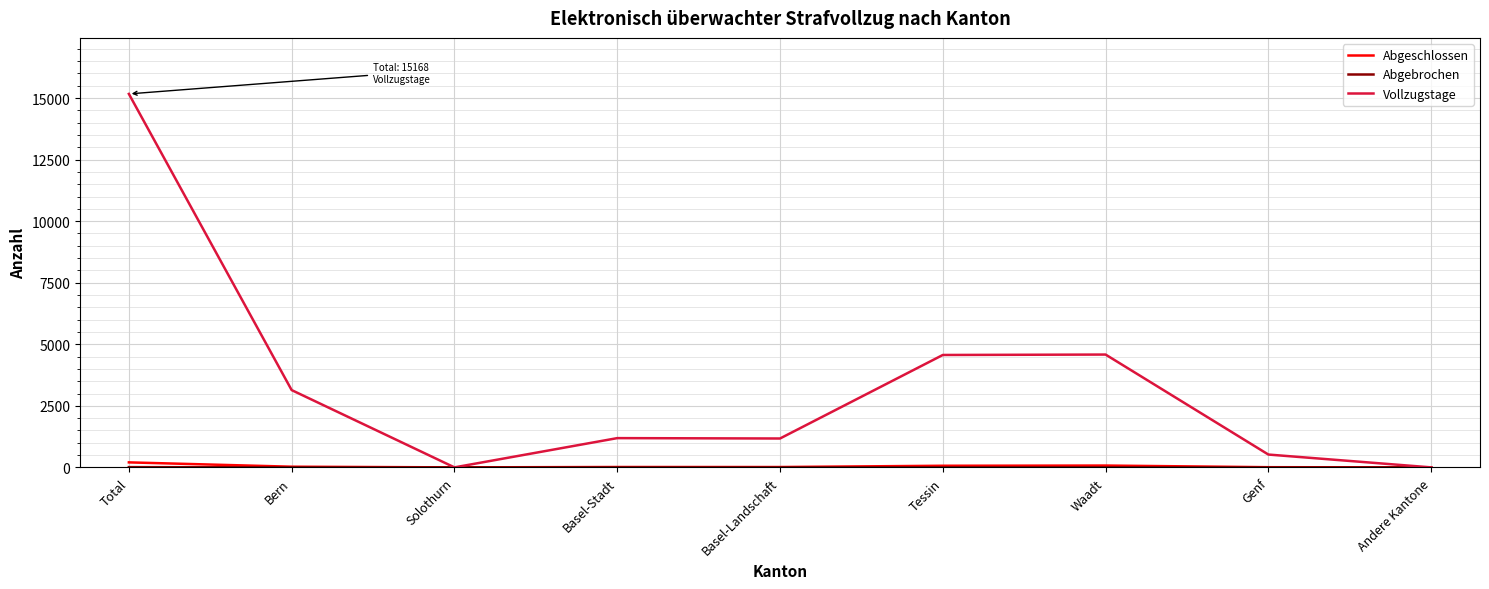

True or false: Vollzugstage has a value of 3124 at Tessin.

False